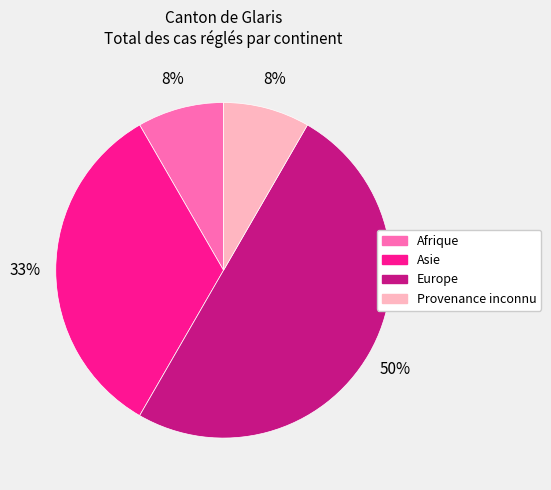

To the nearest percent, what is the difference between the Europe and Provenance inconnu slice percentages?

42%